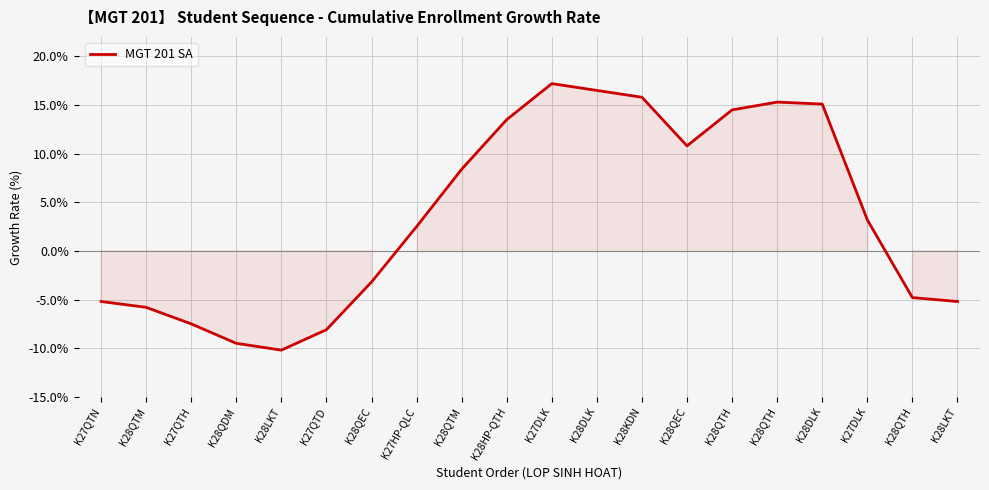

What is the difference between the values at K28QTH and K27QTH?

2.7